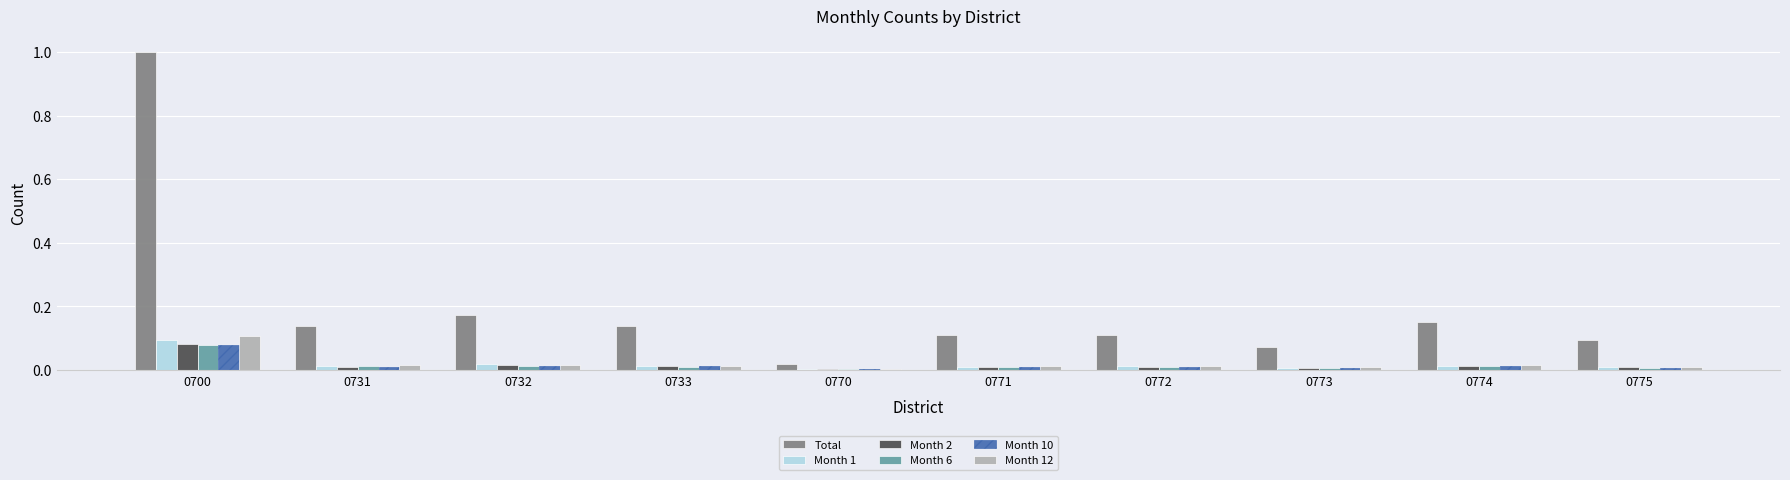

The Month 10 series shows 0.0 at 0774. True or false?

True